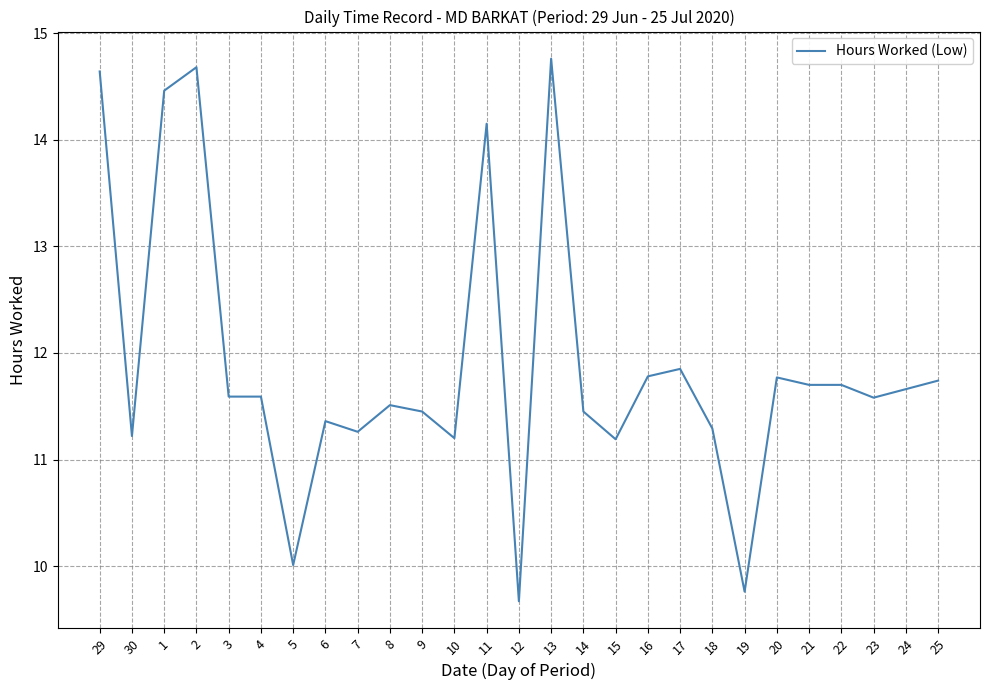

What is the difference between the values at 30 and 16?

0.6